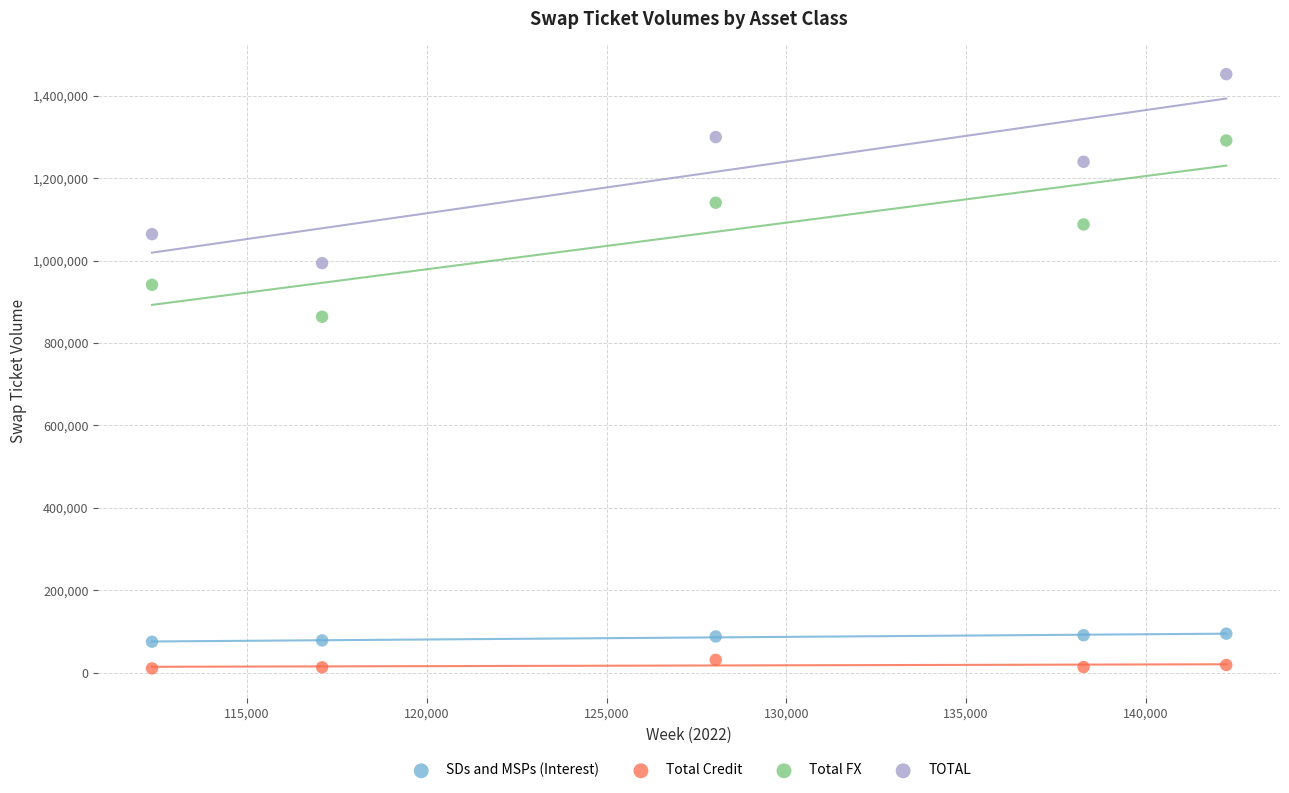

In the TOTAL series, what Y value is closest to 1223202?

1239797